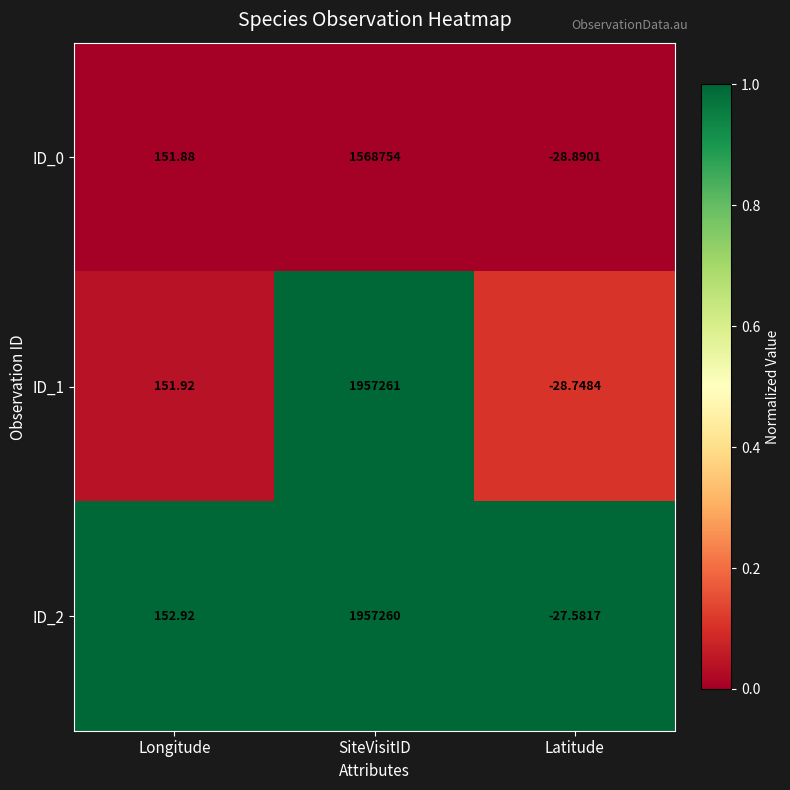

Rank the categories by ID_1 value from lowest to highest.

Latitude, Longitude, SiteVisitID